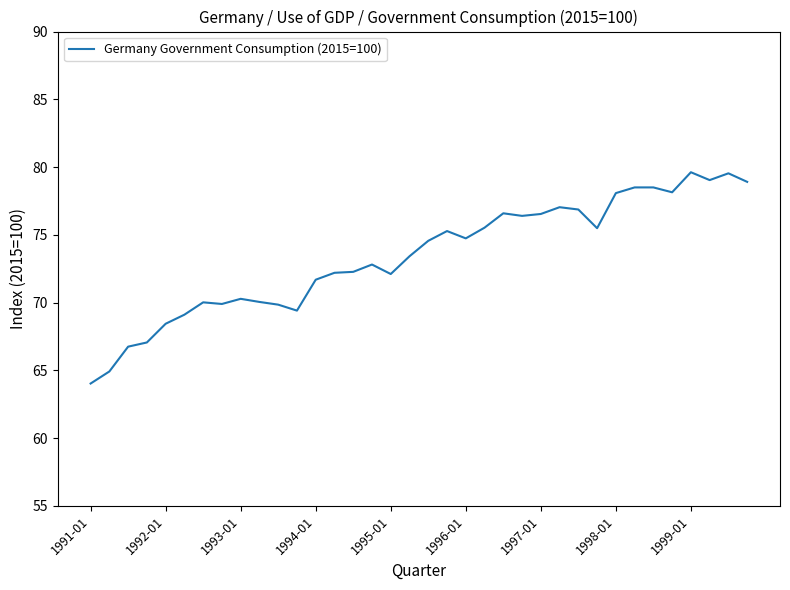

What is the difference between the maximum and minimum values?

15.6